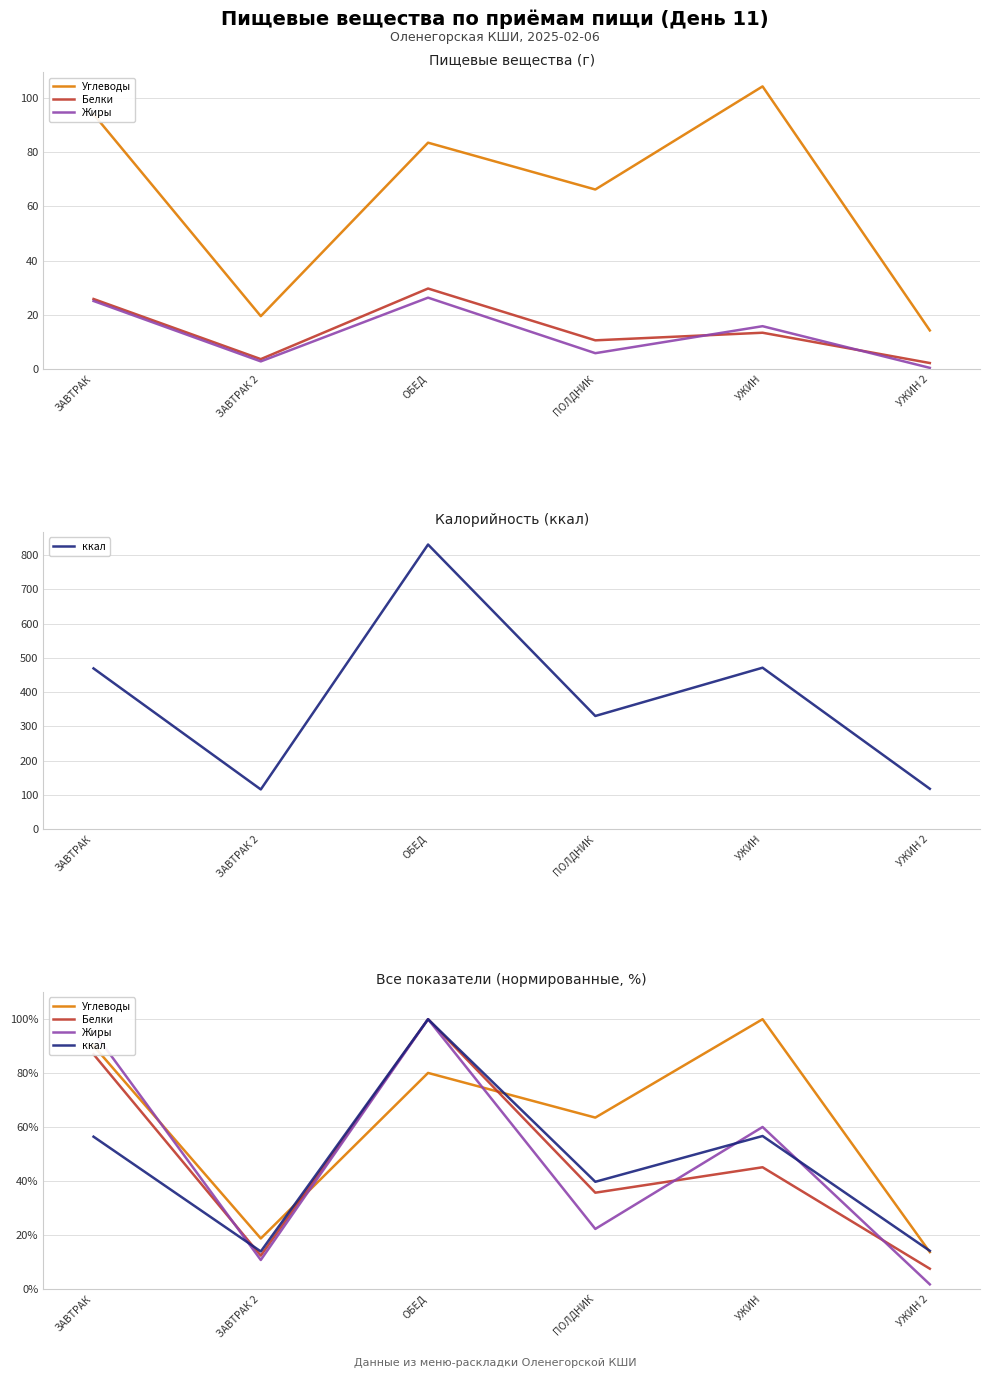

At which label does ккал first exceed 56?

ЗАВТРАК